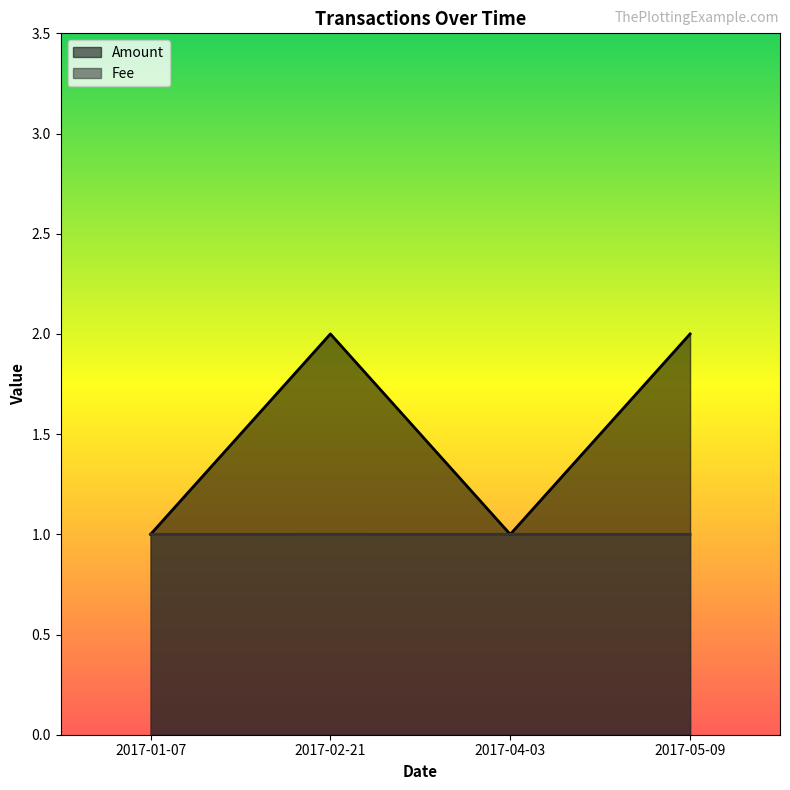

Reading left to right, what are all the values shown in this chart?

Amount: 2017-01-07=1.0	2017-02-21=2.0	2017-04-03=1.0	2017-05-09=2.0
Fee: 2017-01-07=1.0	2017-02-21=1.0	2017-04-03=1.0	2017-05-09=1.0